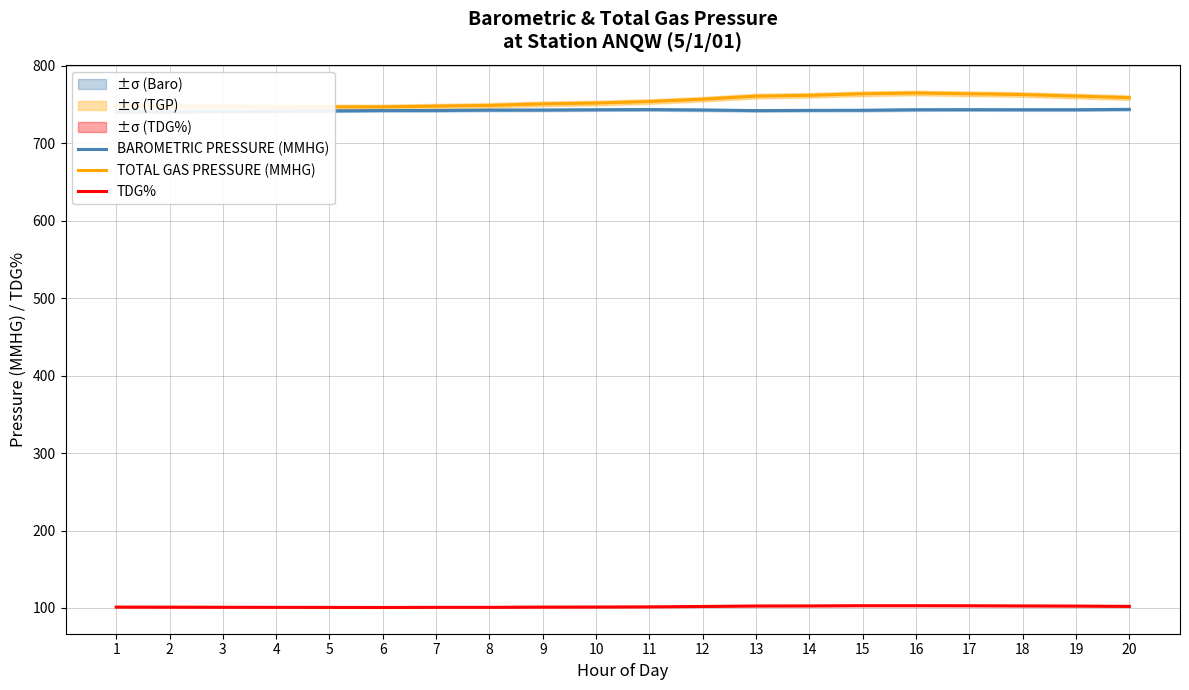

In BAROMETRIC PRESSURE (MMHG), how many points are higher than both neighbors (excluding endpoints)?

2